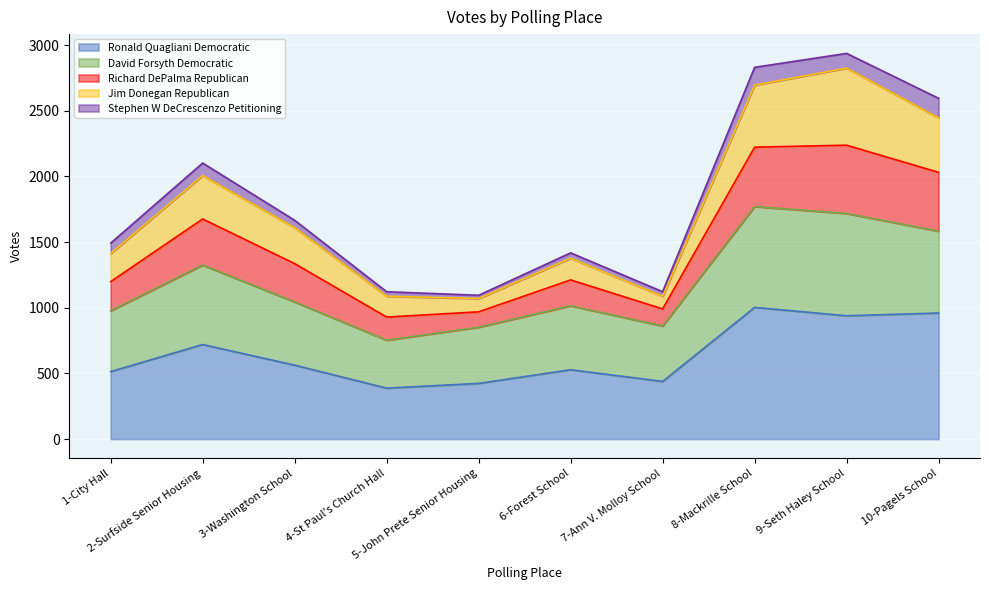

What is the highest value of the Ronald Quagliani Democratic series?

1003